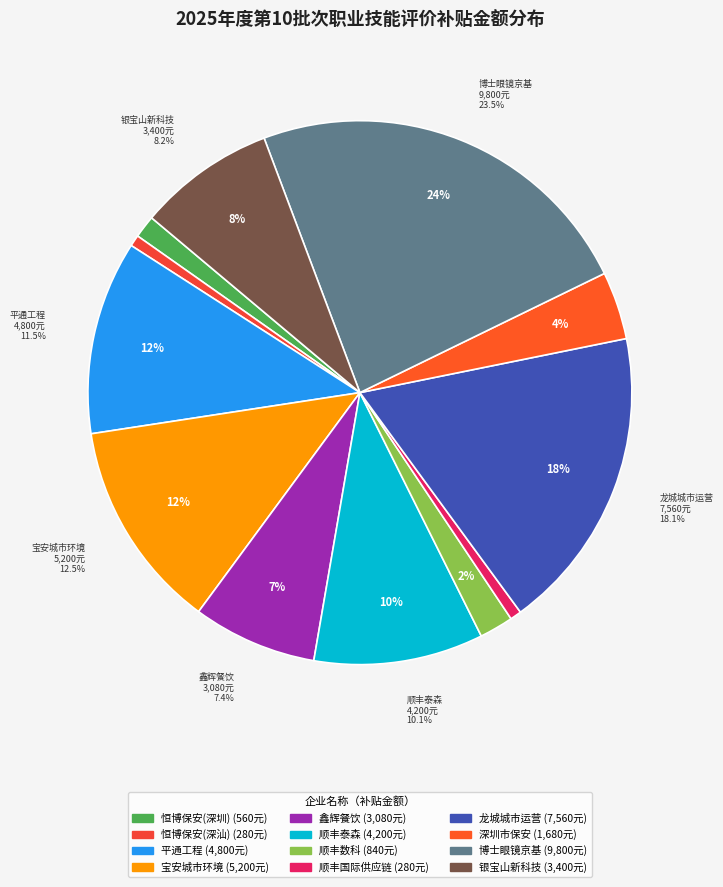

Is it true that 深圳市恒博保安服务有限公司深汕分公司 is 6% of the pie?

False